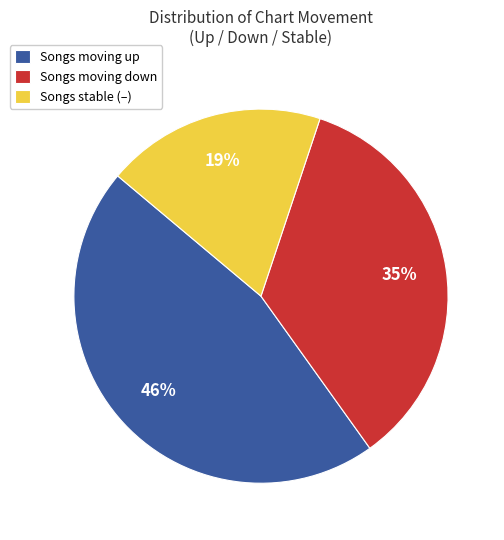

Does any single category account for the majority?

No